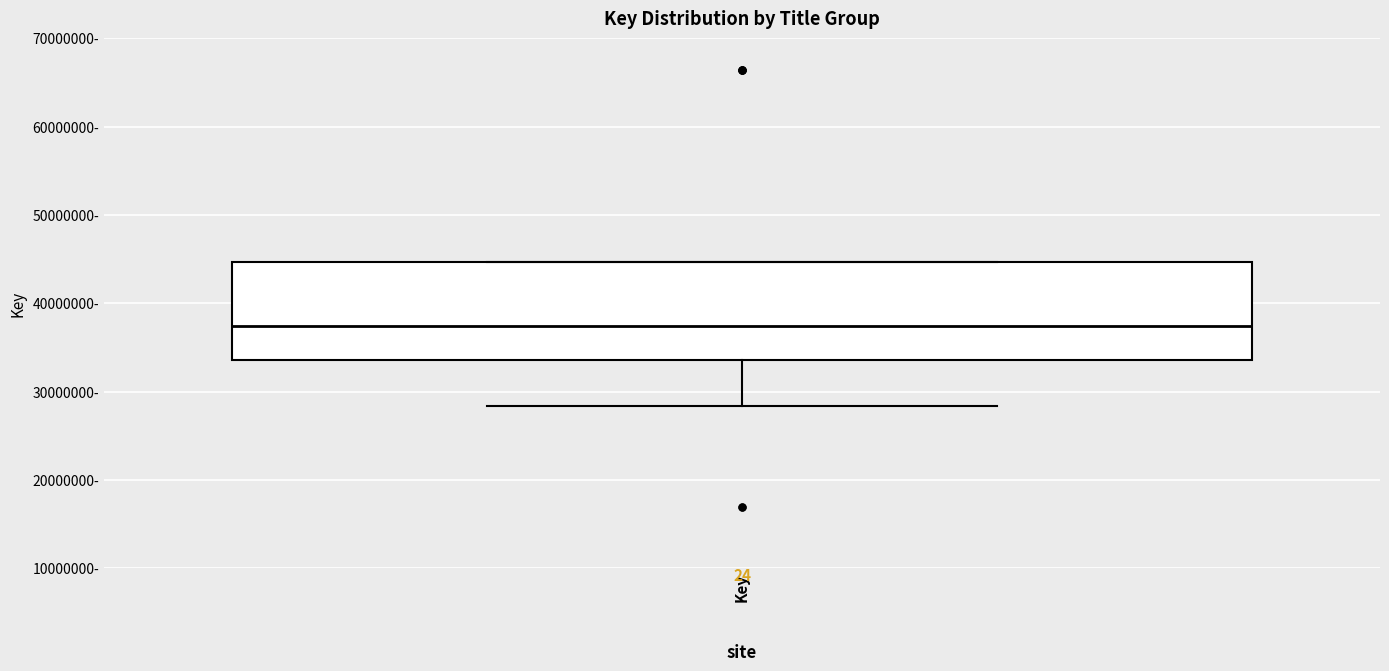

Where is the lower edge of the box for Key on the y-axis? The values are not printed on the chart, so give them approximately, as read against the axis.

34000000